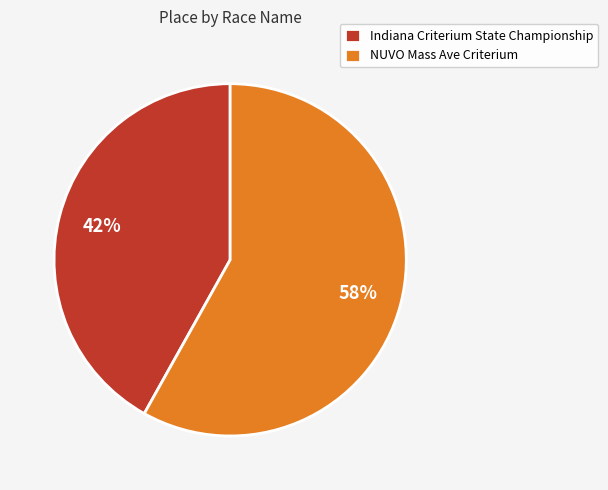

Which category accounts for the majority?

NUVO Mass Ave Criterium